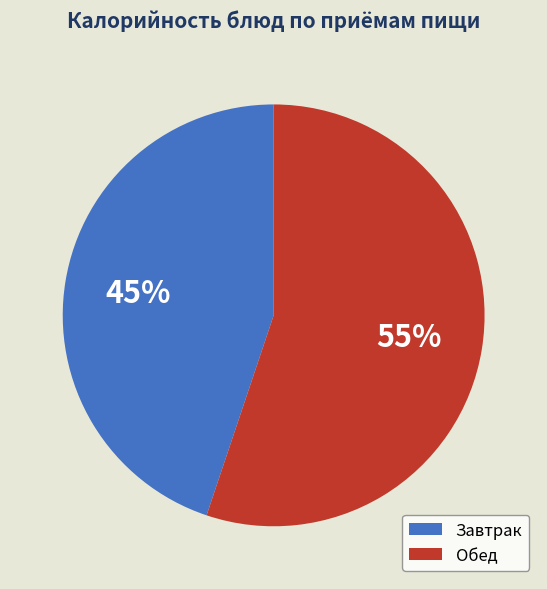

Combined, do Завтрак and Обед account for over 50%?

Yes